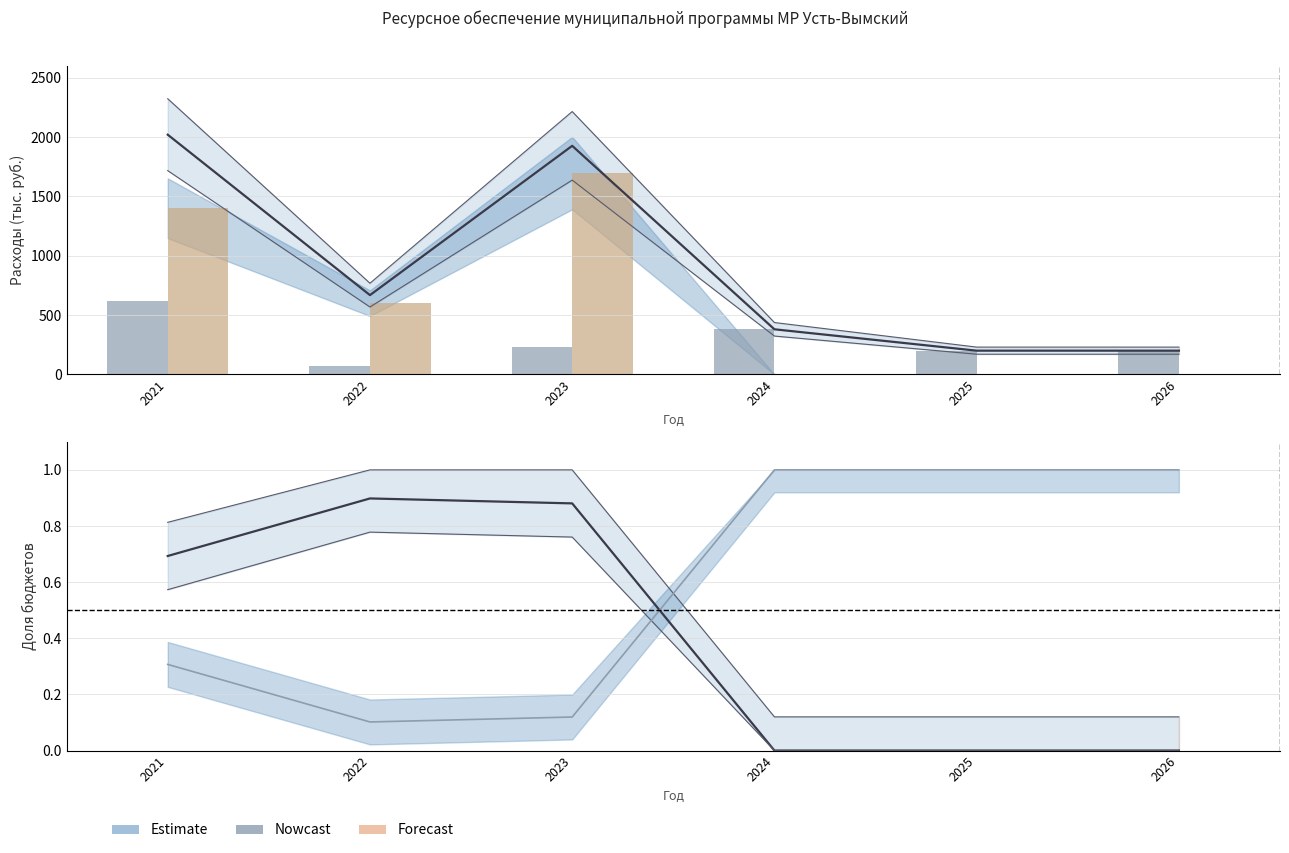

What is the sum of all Всего values?

5393.8